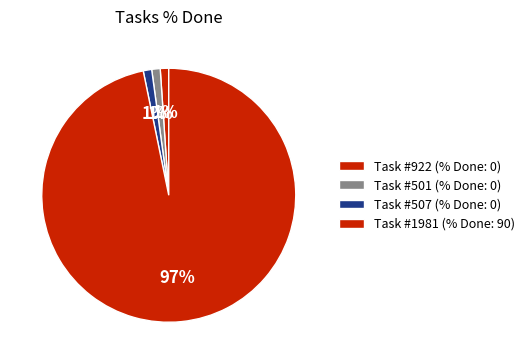

How many slices are in this pie chart?

4